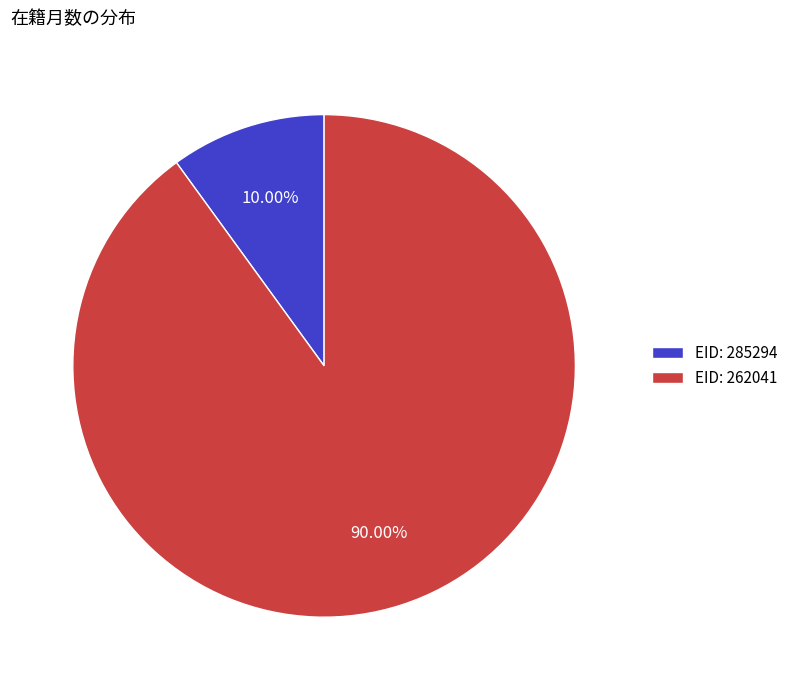

Do EID: 285294 and EID: 262041 together represent more than half of the pie?

Yes